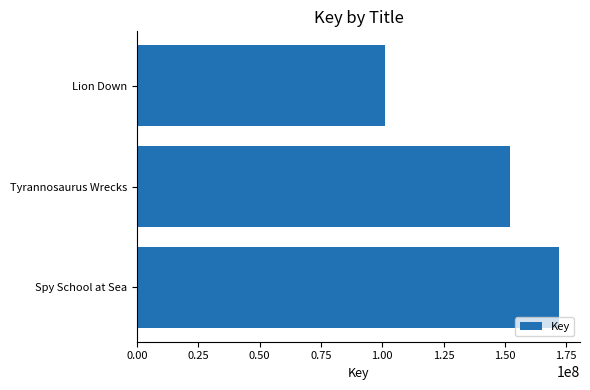

What is the sum of all values?

425379189